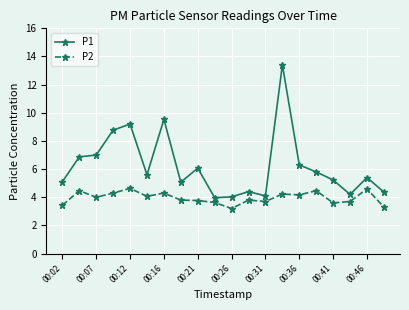

At how many categories does at least one series exceed 3?

20